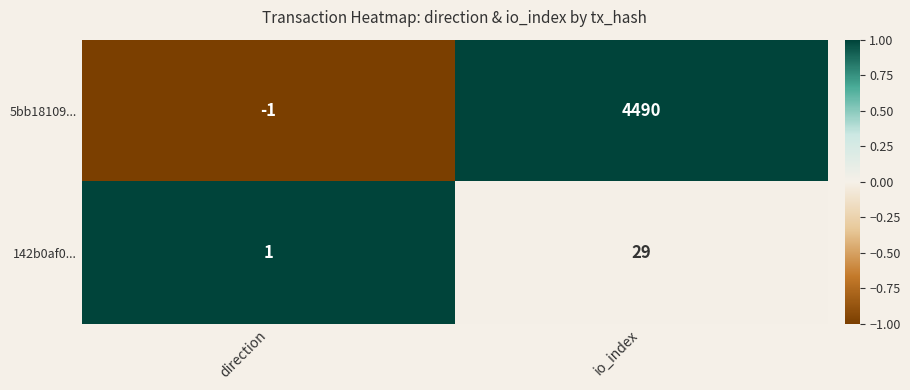

Count the number of data series in this chart.

2